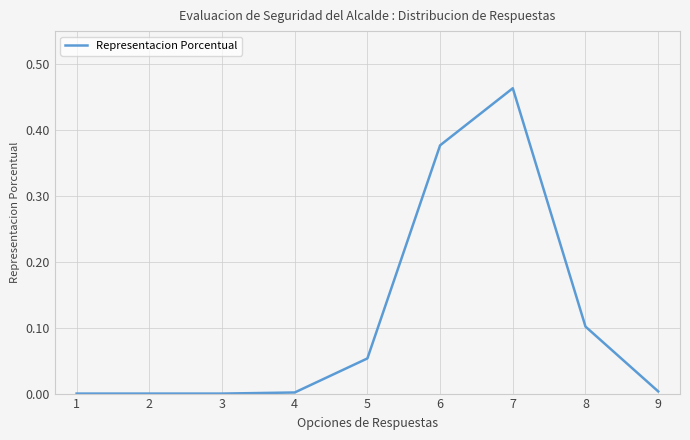

What is the change in value from 5 to 6?

+0.3